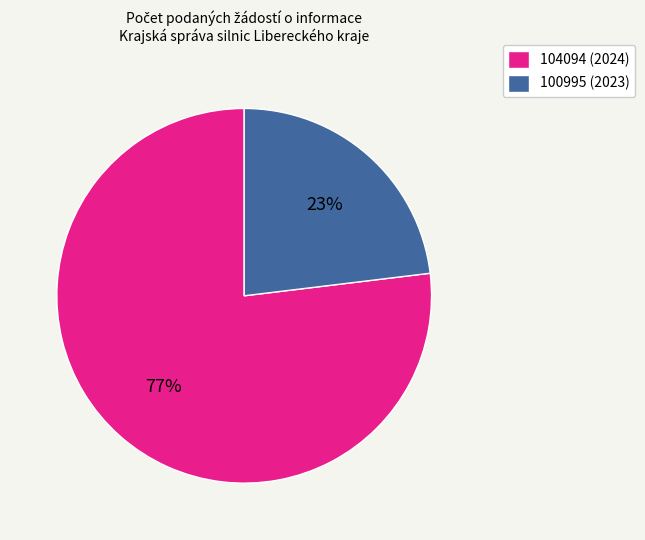

What percentage is the 104094 (2024) slice, to the nearest percent?

77%